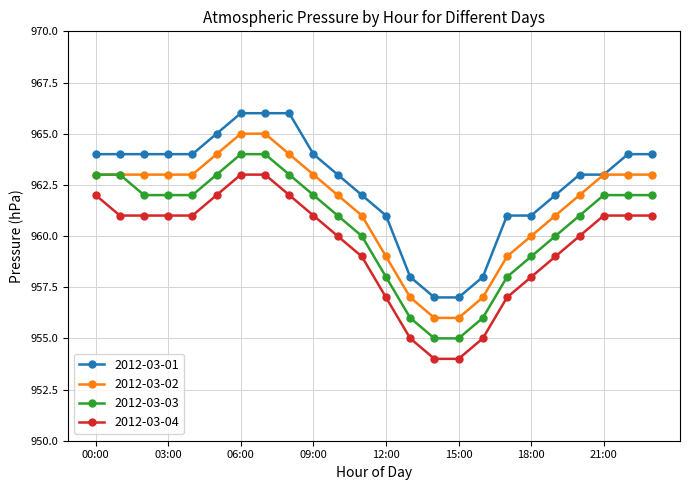

What are all the series names shown in the legend?

2012-03-01, 2012-03-02, 2012-03-03, 2012-03-04